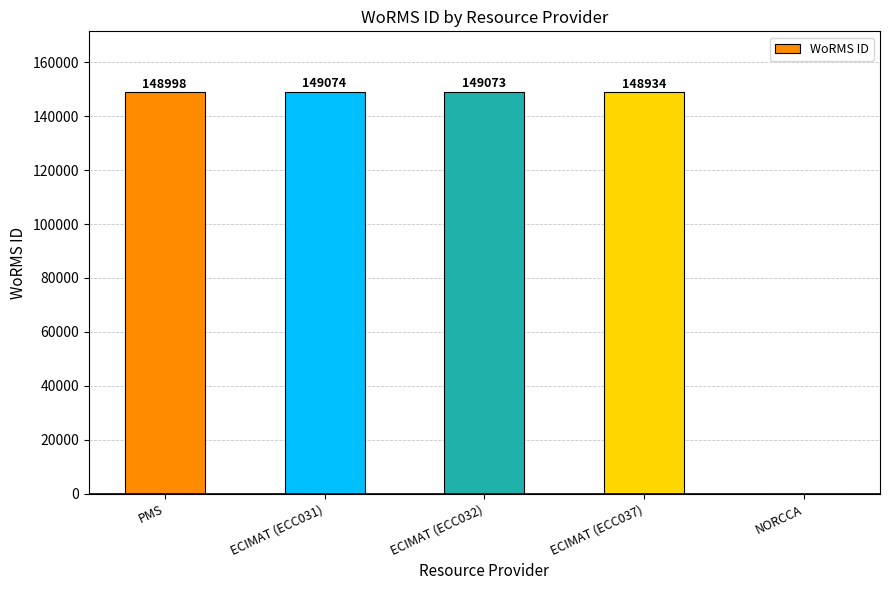

What is the change in value from ECIMAT (ECC031) to NORCCA?

-149074